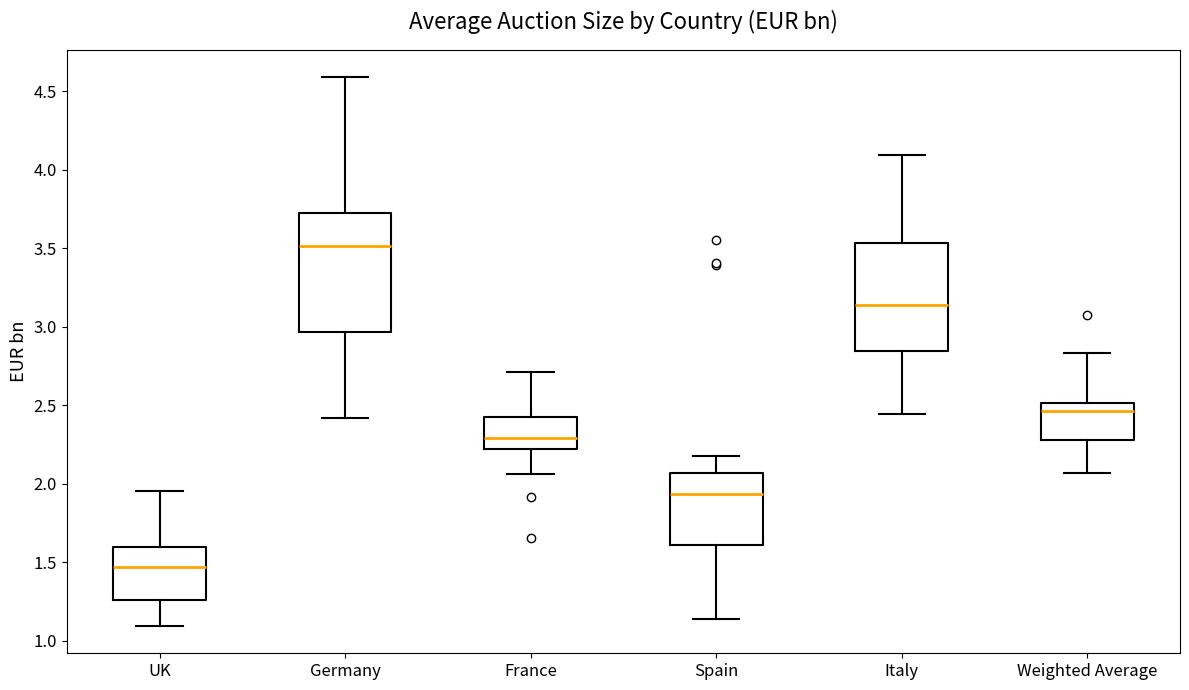

Which box has the lowest median line?

UK